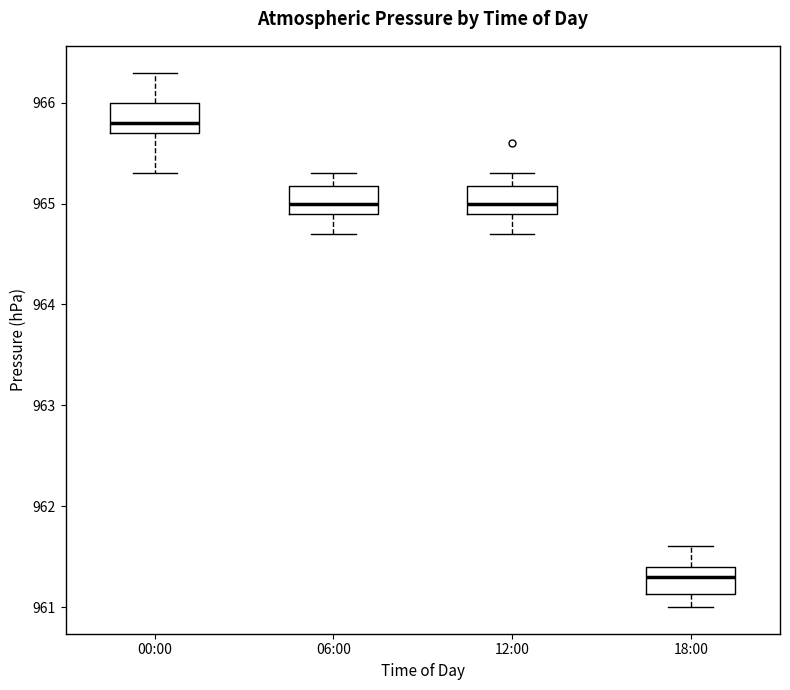

Which box's median line is the highest?

00:00